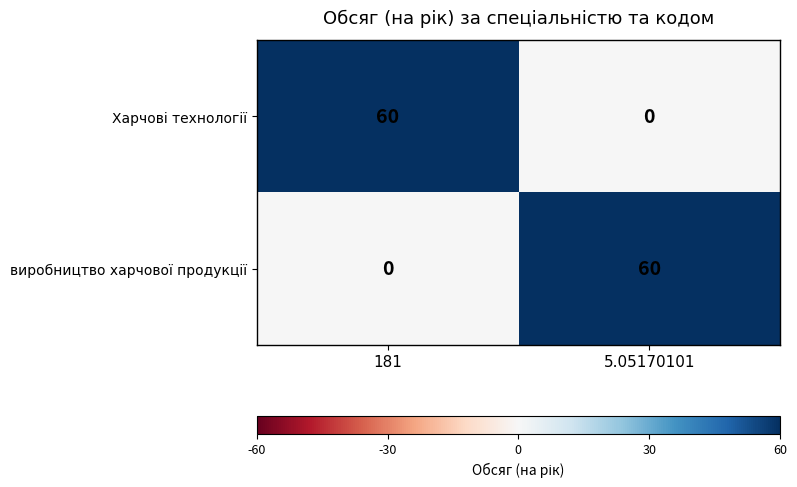

What is the total value across all series at 181?

60